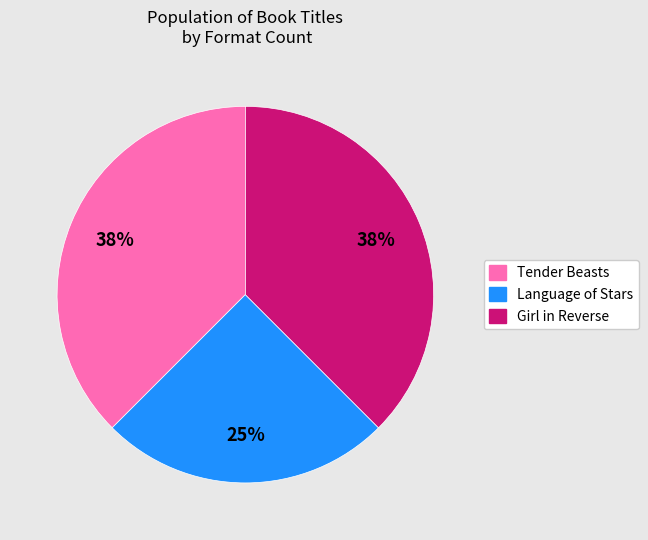

To the nearest percent, what is the average slice percentage?

33%